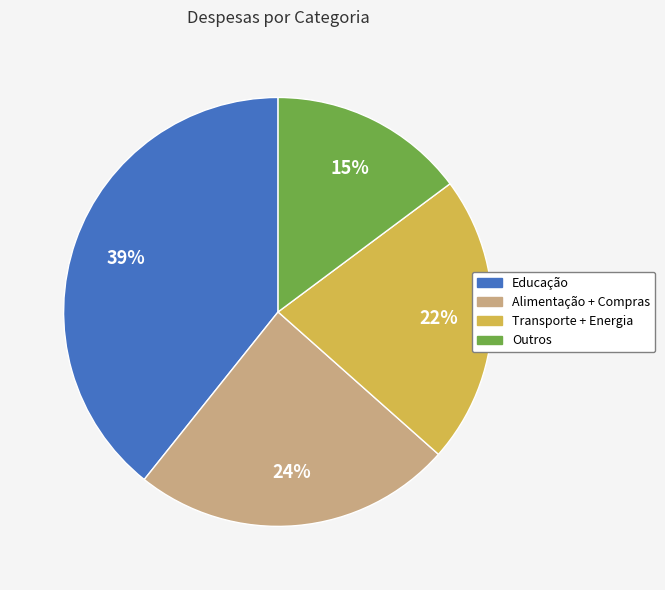

Is there a majority slice in this chart?

No